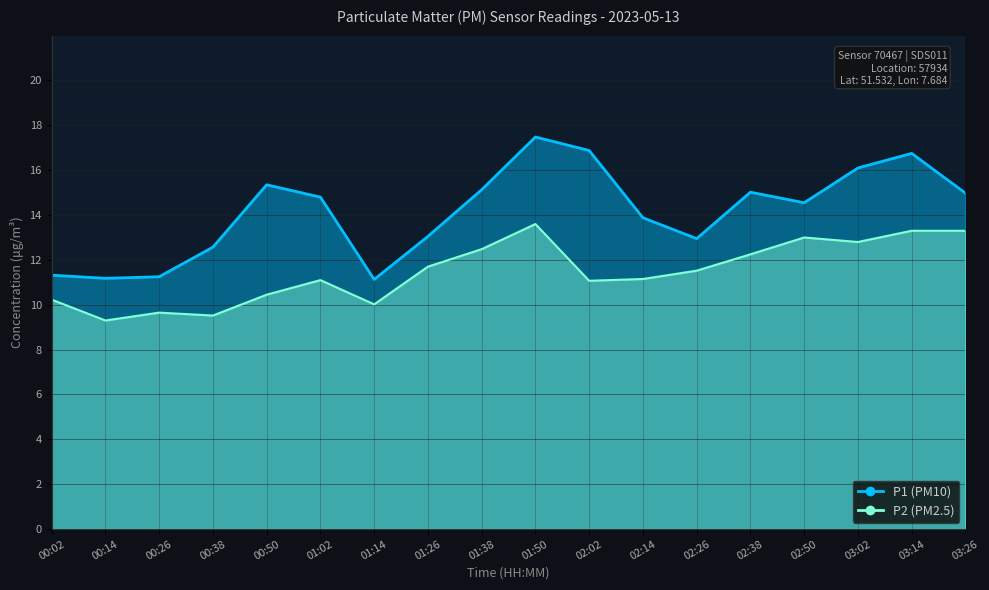

True or false: P2 and P1 intersect in this chart.

False